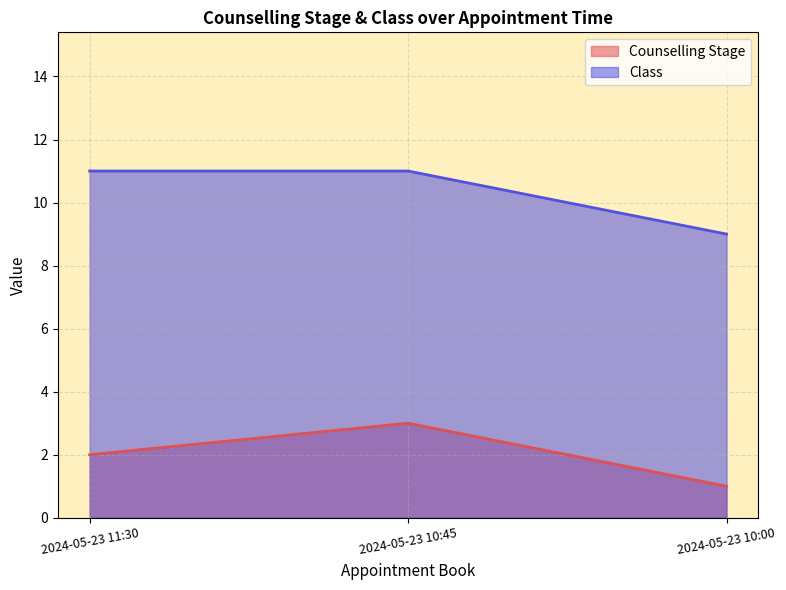

What is the difference between the highest and lowest values at 2024-05-23 11:30?

9